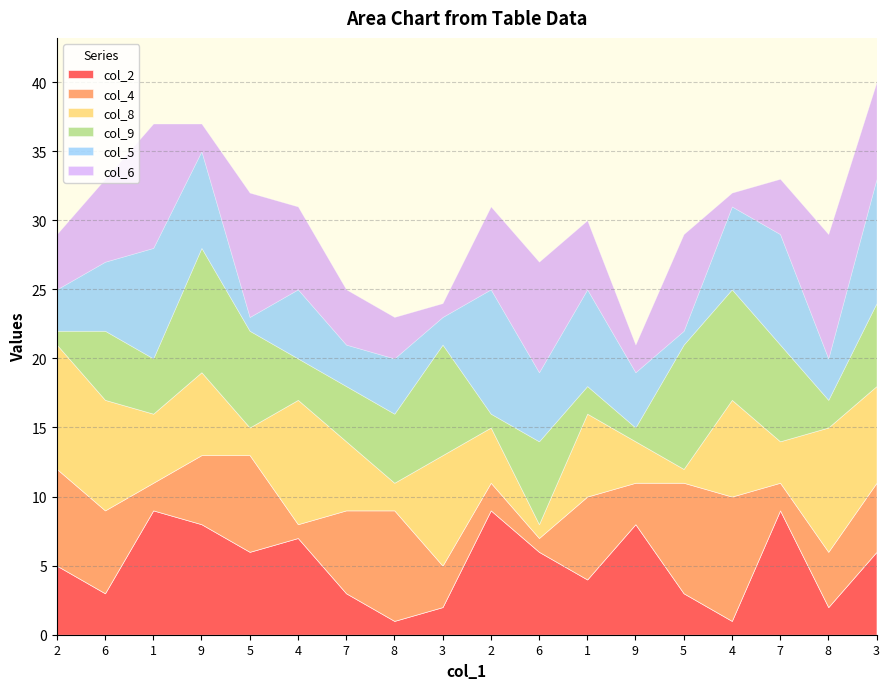

Reading left to right, what are all the values shown in this chart?

col_2: 2=5	6=3	1=9	9=8	5=6	4=7	7=3	8=1	3=2	2=9	6=6	1=4	9=8	5=3	4=1	7=9	8=2	3=6
col_4: 2=7	6=6	1=2	9=5	5=7	4=1	7=6	8=8	3=3	2=2	6=1	1=6	9=3	5=8	4=9	7=2	8=4	3=5
col_8: 2=9	6=8	1=5	9=6	5=2	4=9	7=5	8=2	3=8	2=4	6=1	1=6	9=3	5=1	4=7	7=3	8=9	3=7
col_9: 2=1	6=5	1=4	9=9	5=7	4=3	7=4	8=5	3=8	2=1	6=6	1=2	9=1	5=9	4=8	7=7	8=2	3=6
col_5: 2=3	6=5	1=8	9=7	5=1	4=5	7=3	8=4	3=2	2=9	6=5	1=7	9=4	5=1	4=6	7=8	8=3	3=9
col_6: 2=4	6=6	1=9	9=2	5=9	4=6	7=4	8=3	3=1	2=6	6=8	1=5	9=2	5=7	4=1	7=4	8=9	3=7